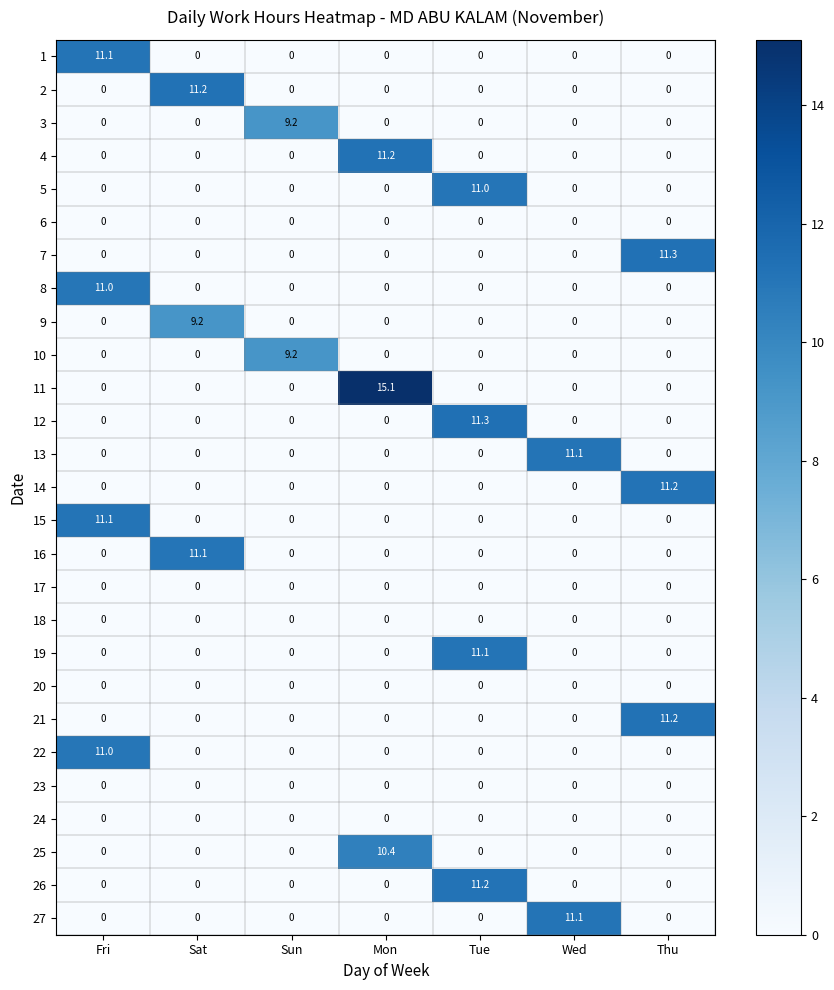

What is the sum of the 7 values at Thu and Fri?

11.3